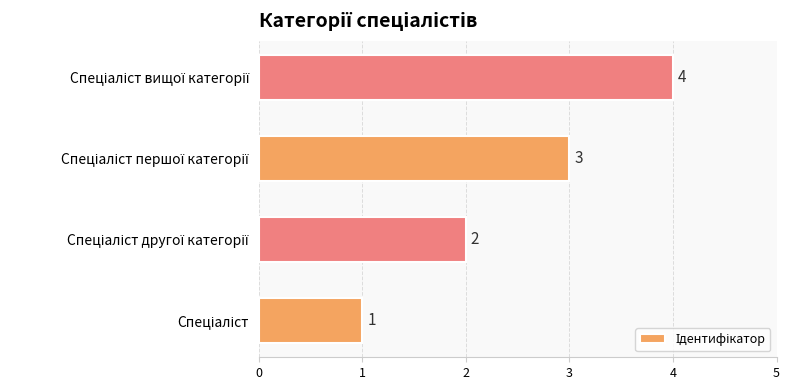

What is the maximum value shown in the chart?

4